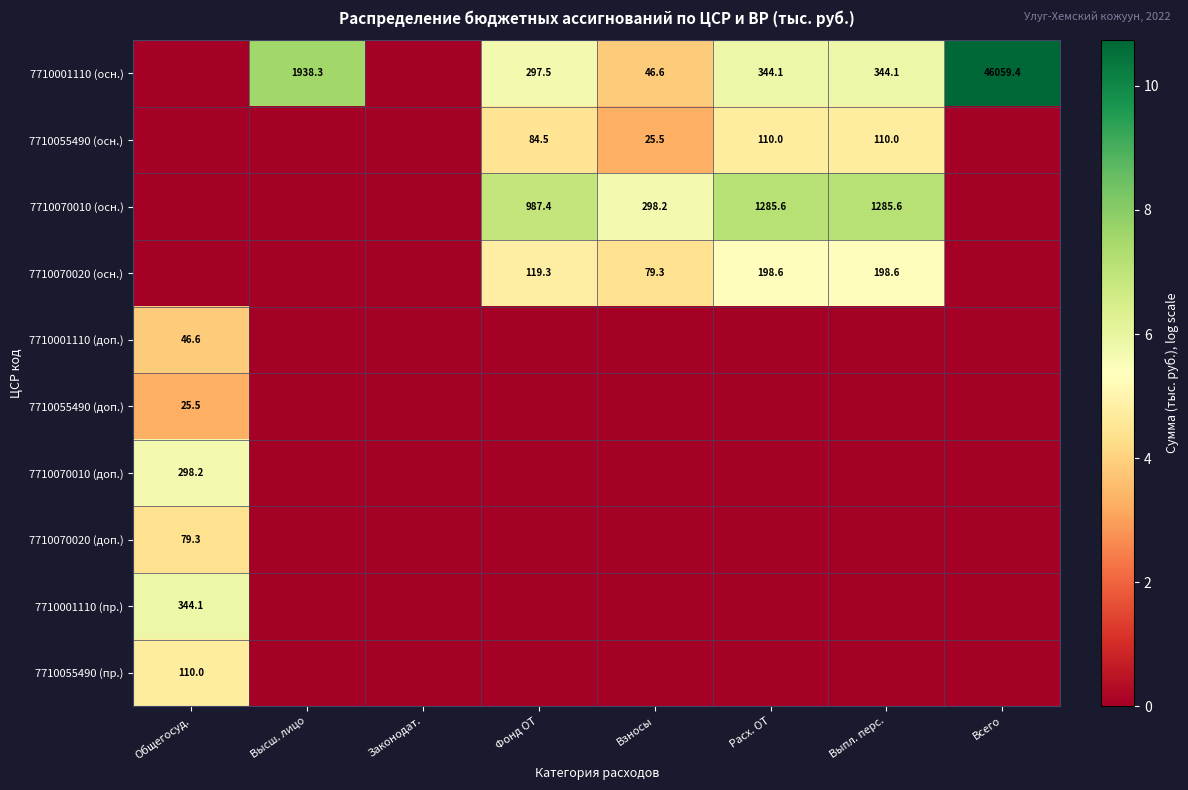

True or false: 7710070020 (осн.) has a value of 6.3 at Взносы.

False